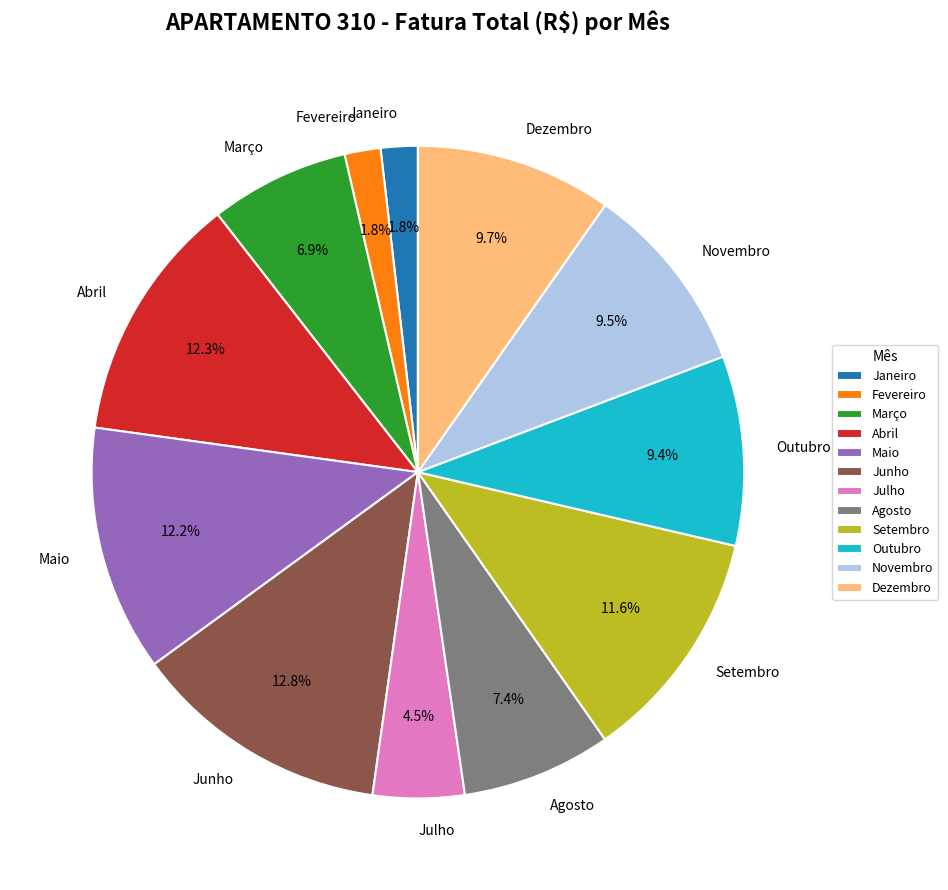

How many segments does this pie chart have?

12